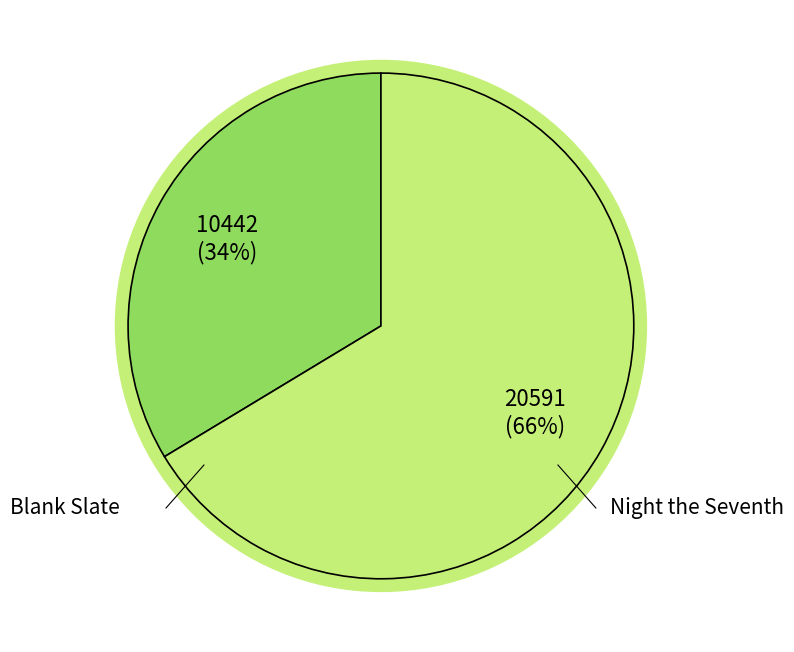

Which has a higher value, Night the Seventh or Blank Slate?

Night the Seventh